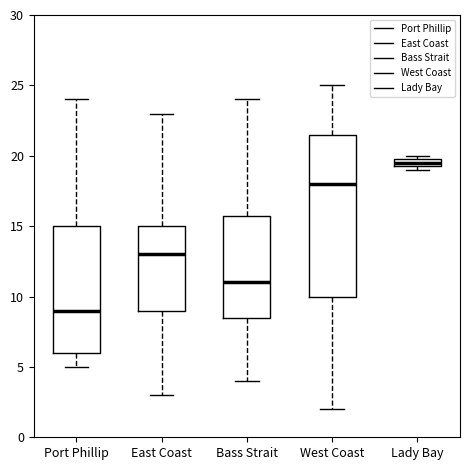

Where is the upper edge of the box for Bass Strait on the y-axis? The values are not printed on the chart, so give them approximately, as read against the axis.

16.0